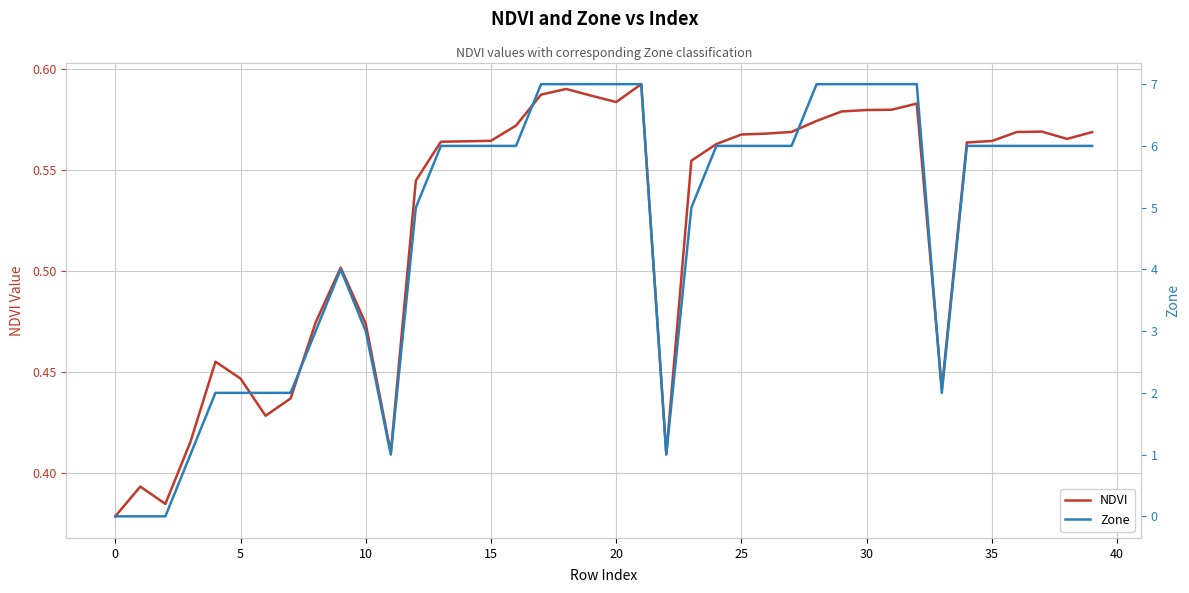

What is the difference between the maximum and minimum values in the Zone series?

7.0